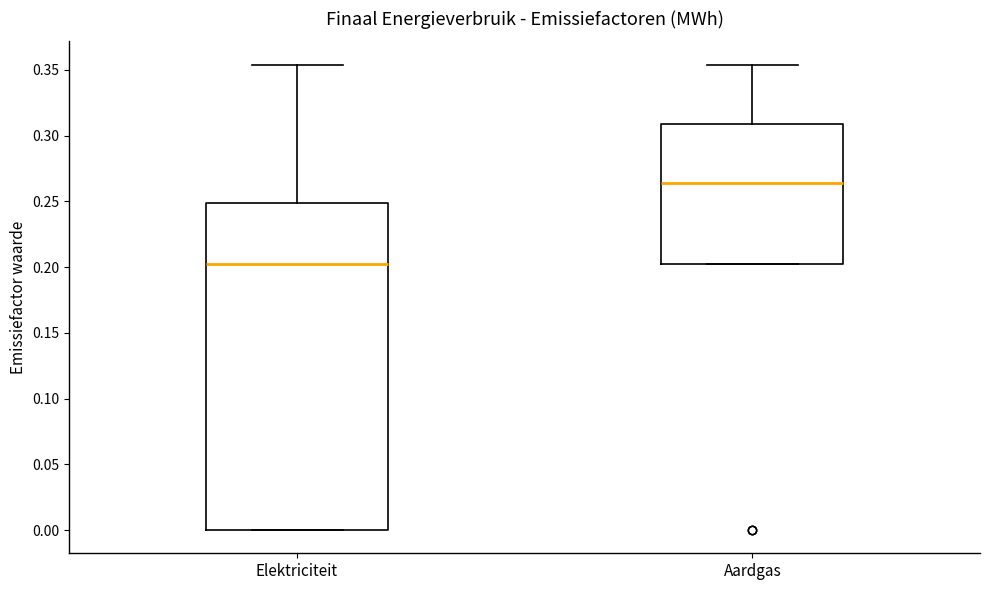

Reading left to right, read every box against the y-axis: the position of its median line, the range the box covers, and the ends of its whiskers. The values are not printed on the chart, so give them approximately, as read against the axis.

Elektriciteit: median 0.200, box 0.000 to 0.250, whiskers 0.000 to 0.355
Aardgas: median 0.265, box 0.200 to 0.310, whiskers 0.200 to 0.355